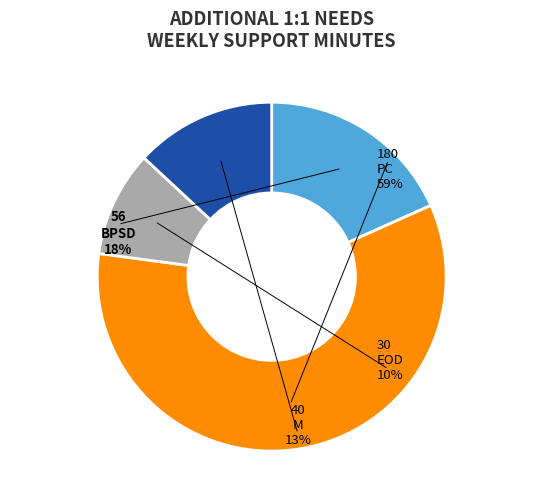

Which slice is the largest?

PC